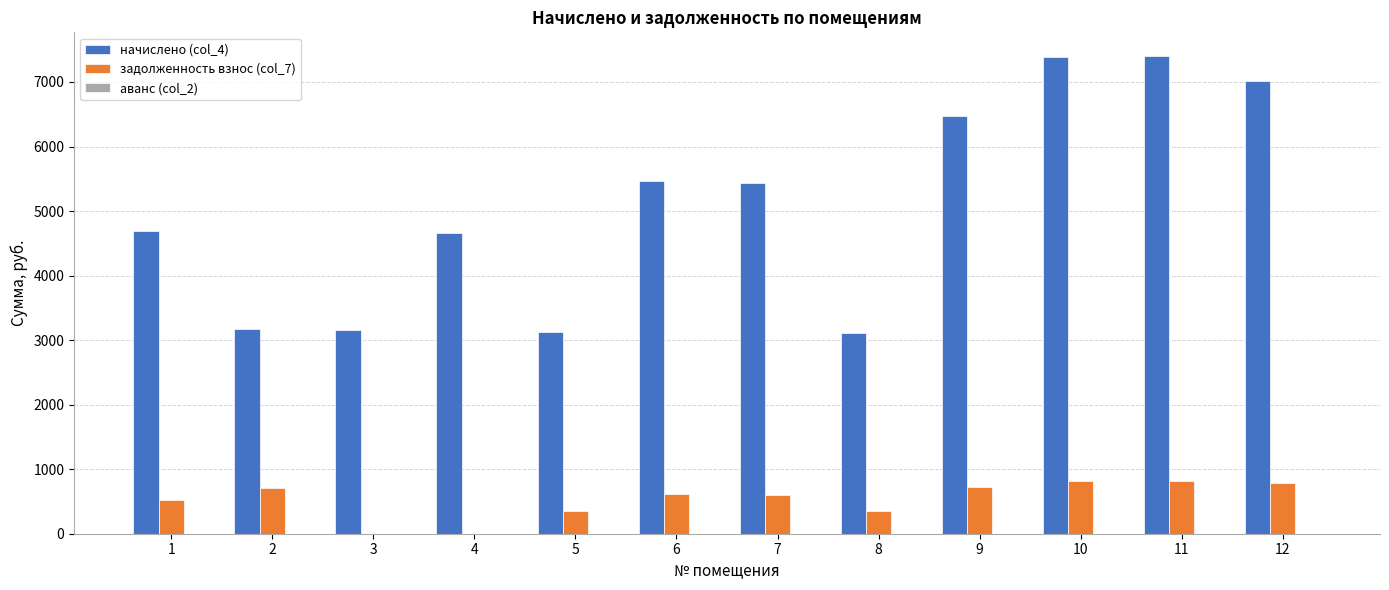

Count the number of categories in the chart.

12